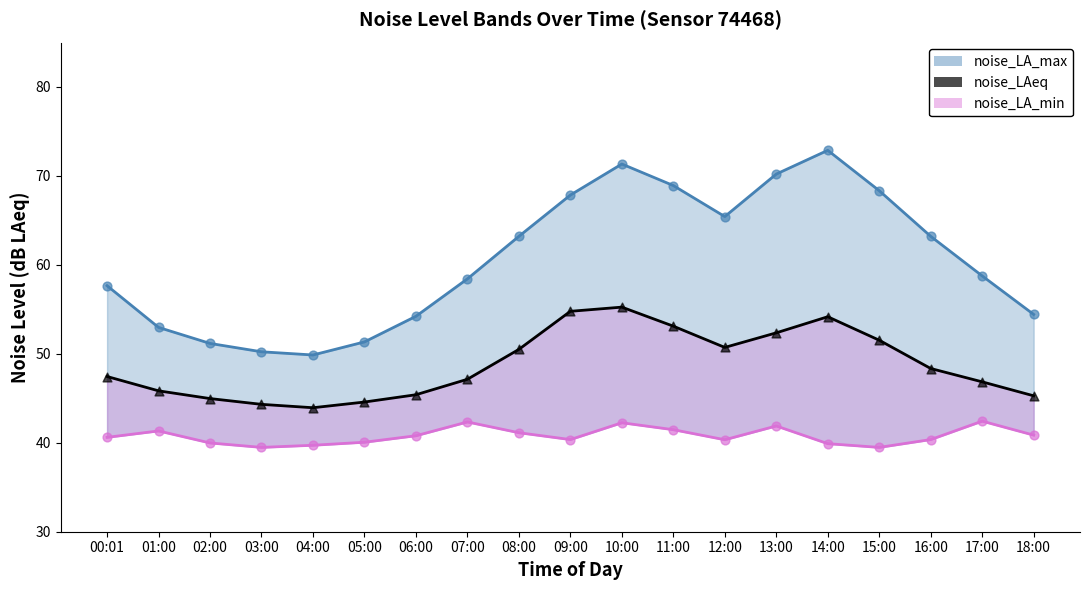

What is the total value across all series at 02:00?

136.1